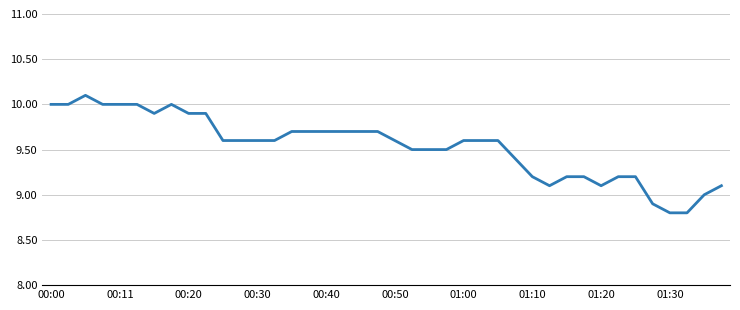

What is the minimum value shown in the chart?

8.8